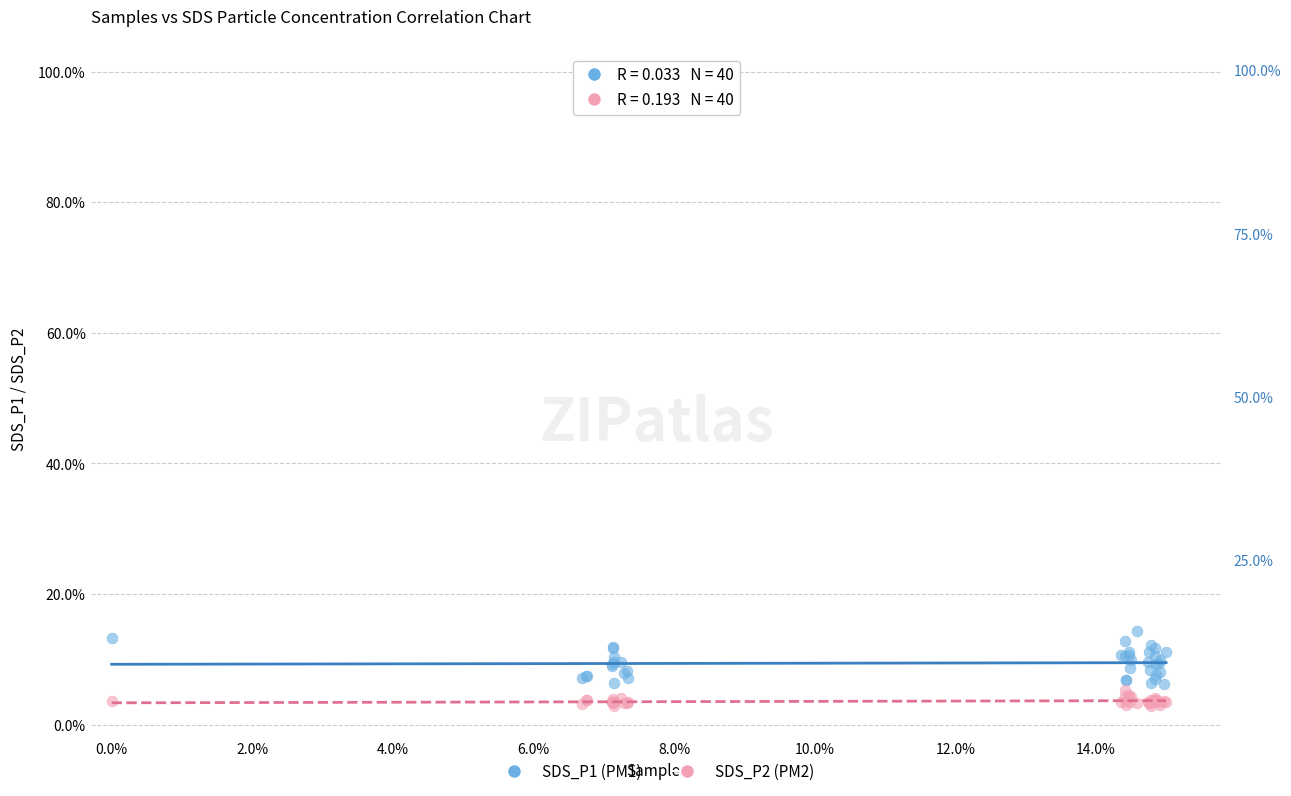

What are all the series names shown in the legend?

SDS_P1 (PM1), SDS_P2 (PM2)